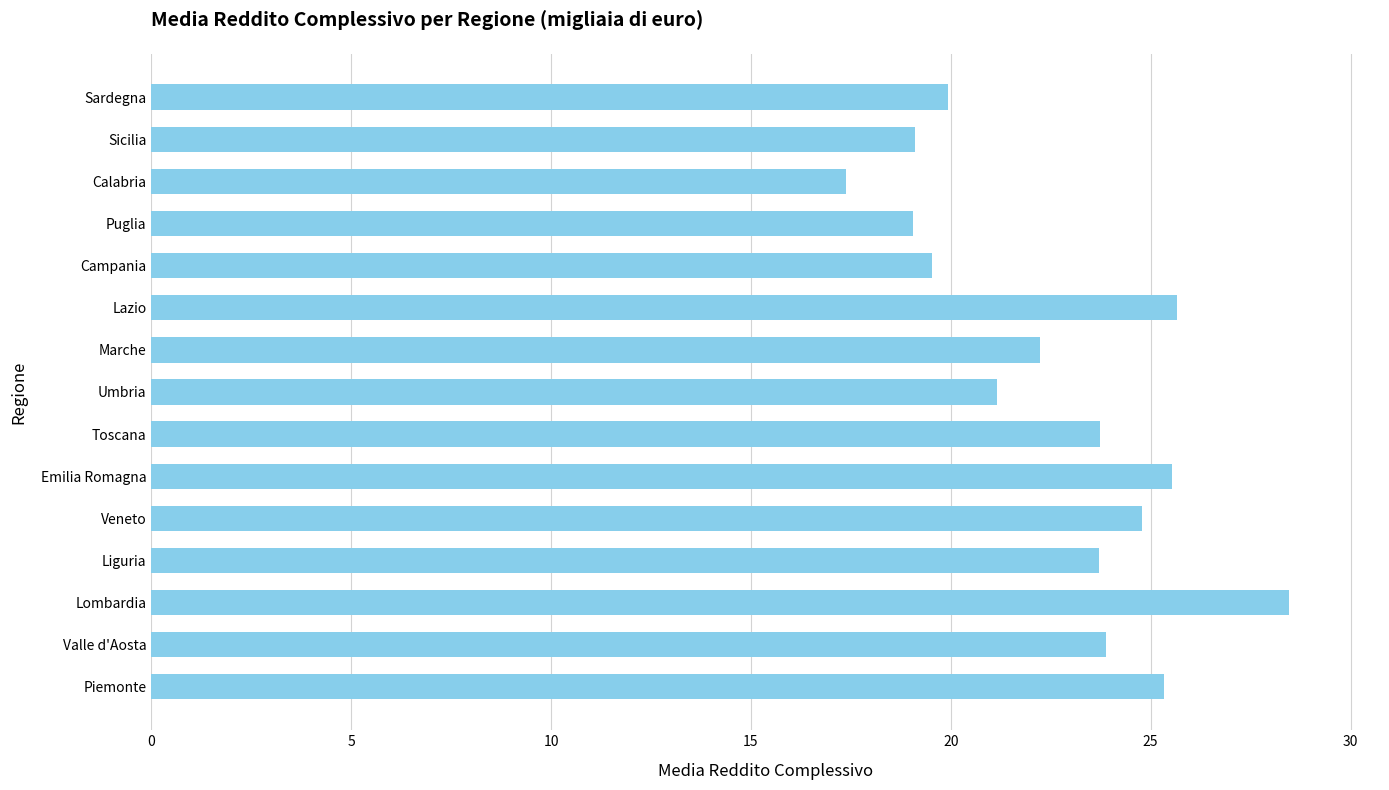

True or false: the data shows 24.8 at Veneto.

True